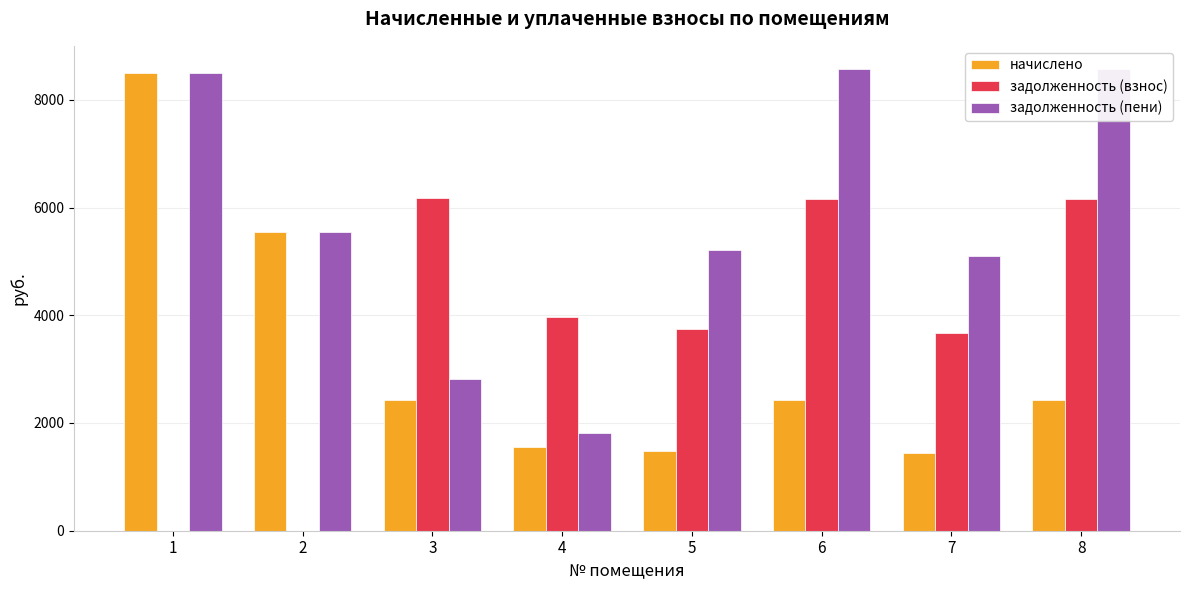

What is the average value of the задолженность (взнос) series?

3731.4